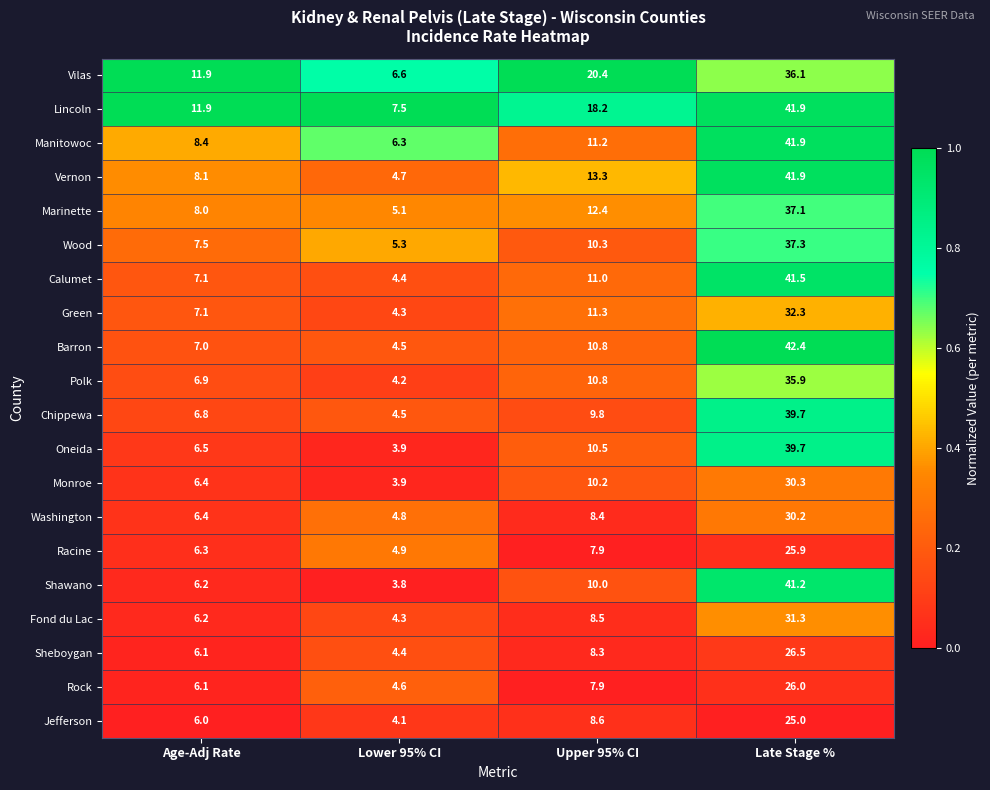

At which label does Rock first exceed 7?

Upper 95% CI